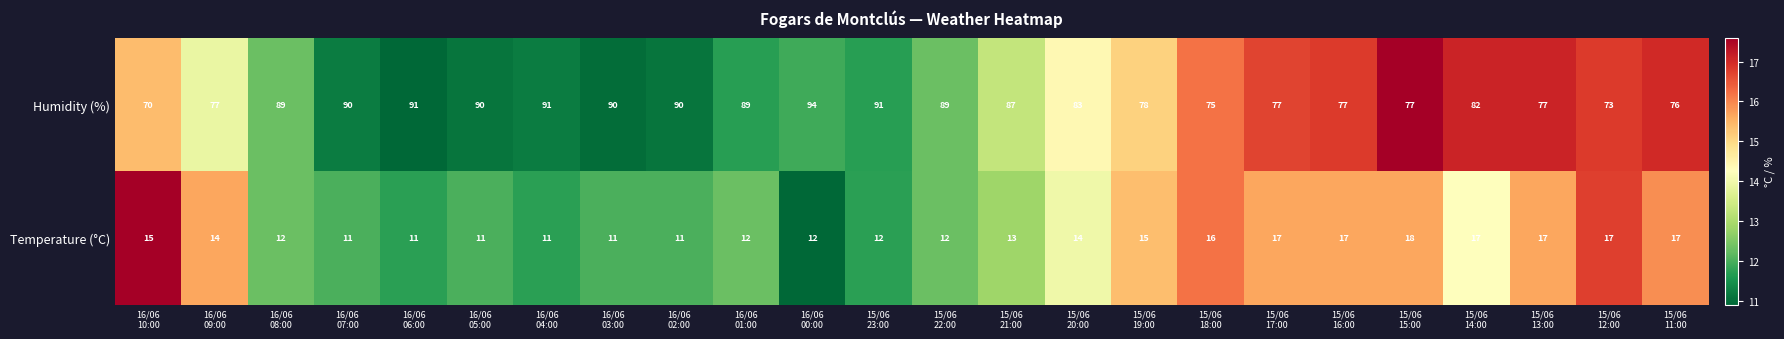

Rank the series by their maximum value, from highest to lowest.

Humidity (%), Temperature (°C)